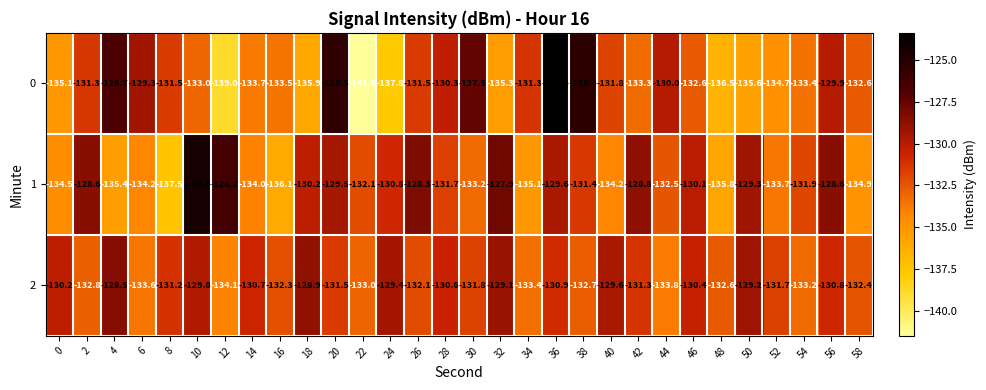

List the series in order of their peak value, lowest first.

2, 1, 0